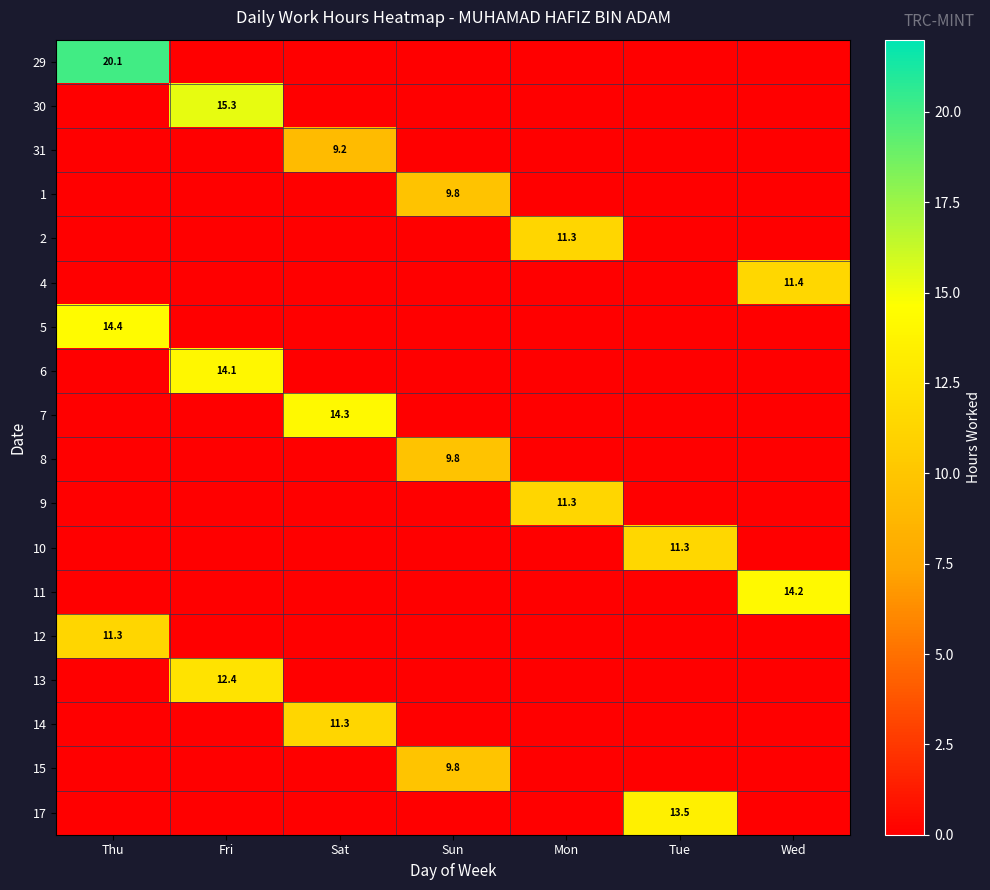

At how many categories does at least one series exceed 3?

7